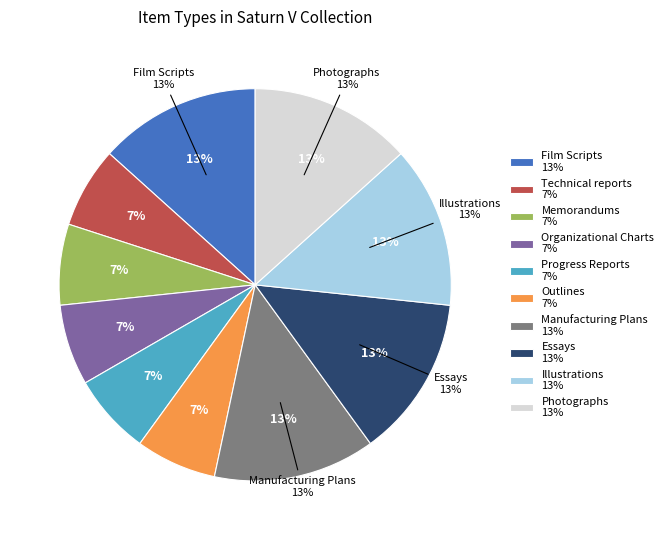

To the nearest percent, what portion does Outlines represent?

7%